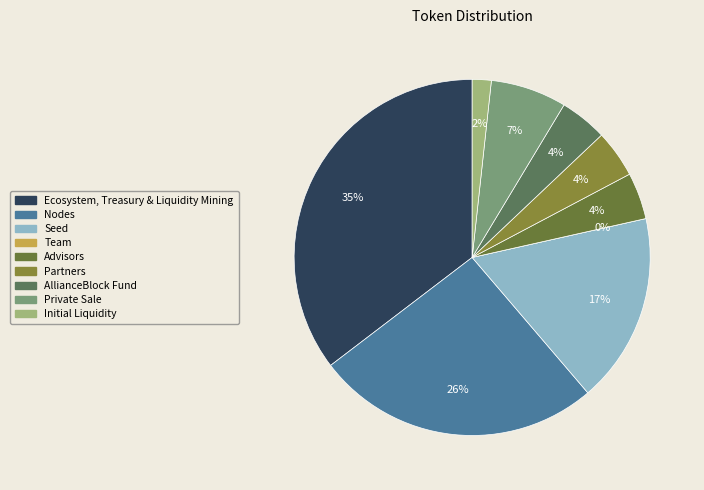

Does Team represent more than half of the total?

No